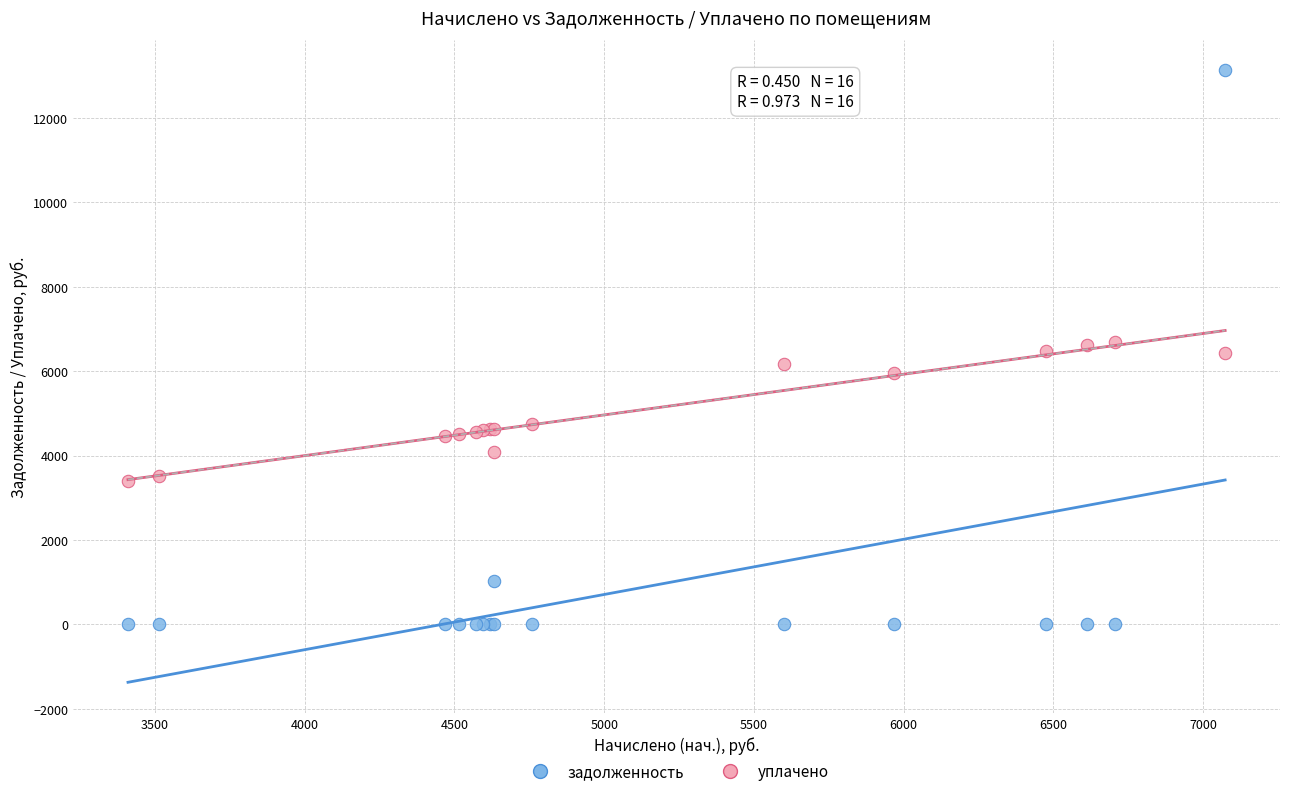

Which series contains the lowest Y value?

задолженность